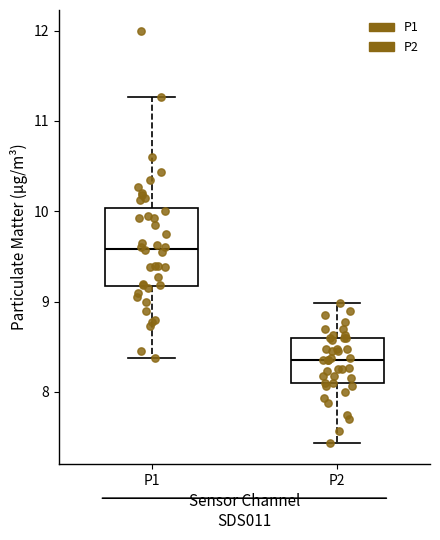

Reading left to right, transcribe this box plot: for each box, give where its median line is, the range the box spans, and where its two whiskers end, as read against the y-axis. The values are not printed on the chart, so give them approximately, as read against the axis.

P1: median 9.6, box 9.2 to 10.0, whiskers 8.4 to 11.3
P2: median 8.4, box 8.1 to 8.6, whiskers 7.4 to 9.0